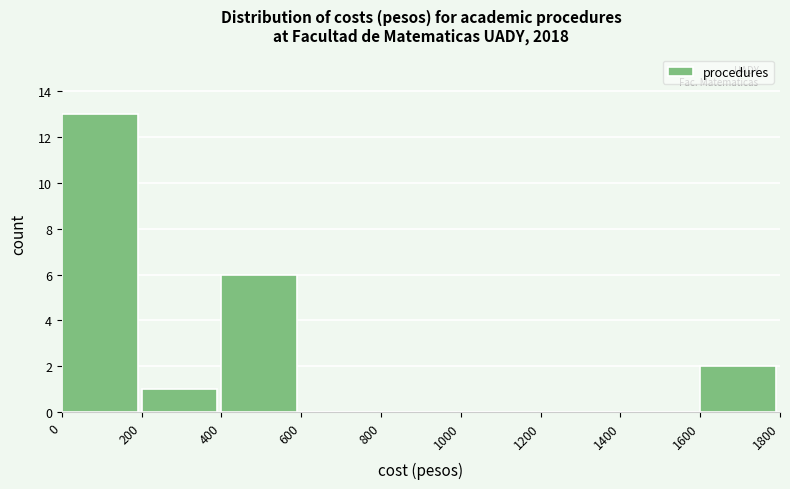

Reading left to right, list every bar in this chart as the range it spans on the x-axis followed by its height. The values are not printed on the chart, so give them approximately, as read against the axis.

0 to 200: 13
200 to 400: 1
400 to 600: 6
600 to 800: 0
800 to 1000: 0
1000 to 1200: 0
1200 to 1400: 0
1400 to 1600: 0
1600 to 1800: 2